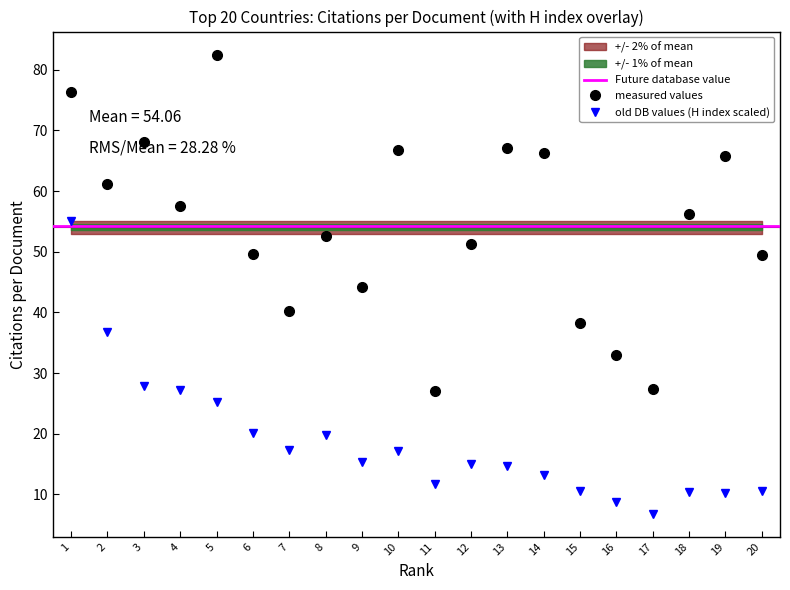

At which label does old DB values (H index scaled) reach its minimum?

17